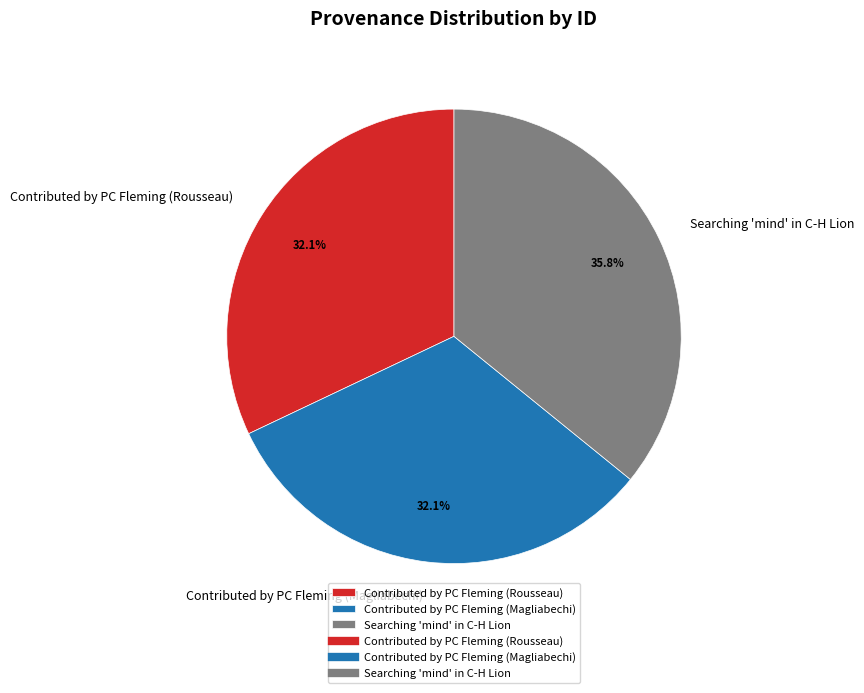

The Contributed by PC Fleming (Magliabechi) slice represents 32% of the pie. True or false?

True